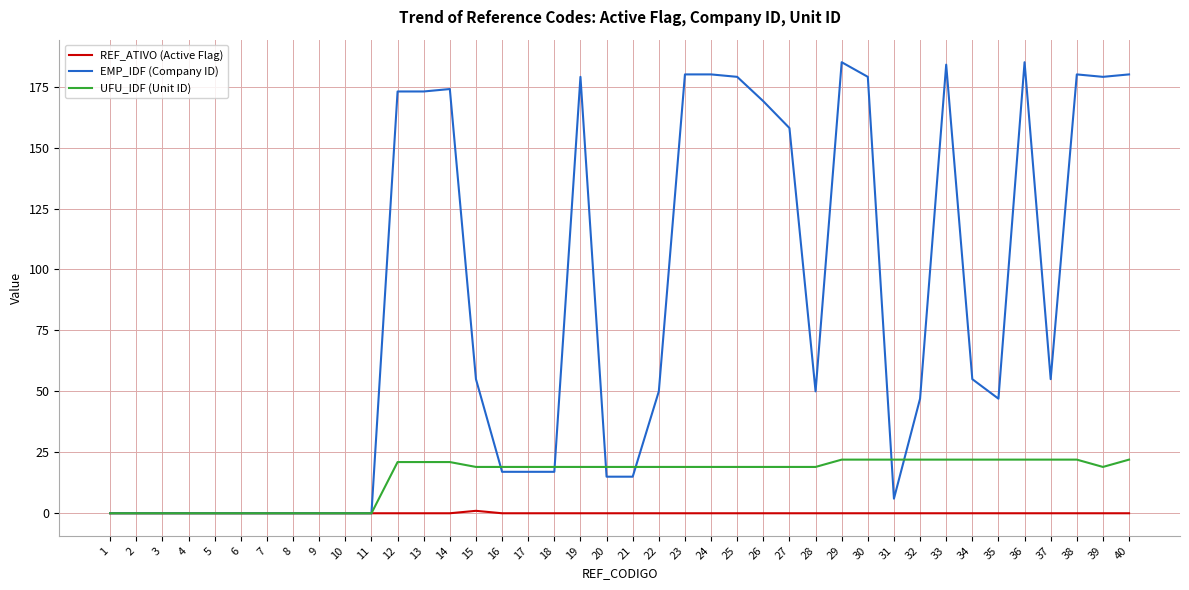

List the series in order of their peak value, lowest first.

REF_ATIVO (Active Flag), UFU_IDF (Unit ID), EMP_IDF (Company ID)